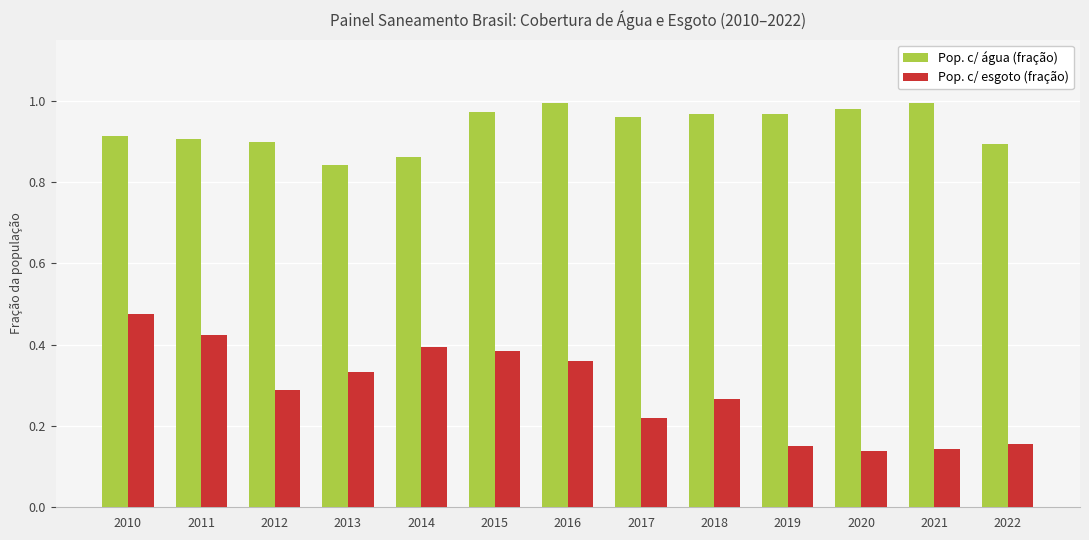

Which category has the highest value in the Pop. c/ esgoto (fração) series?

2010